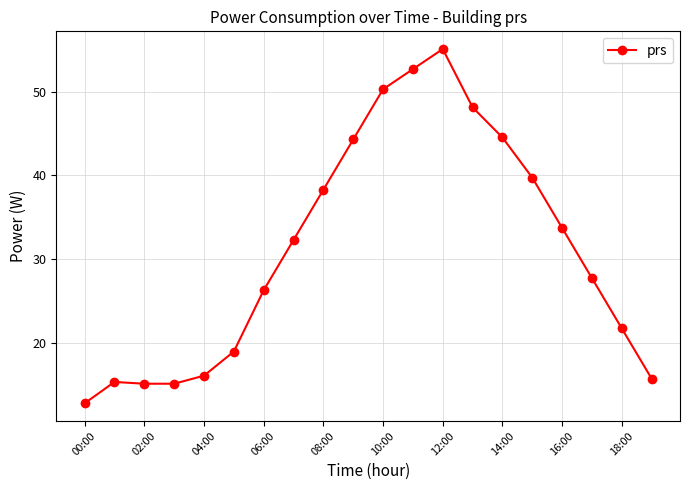

What is the difference between the maximum and minimum values?

42.3